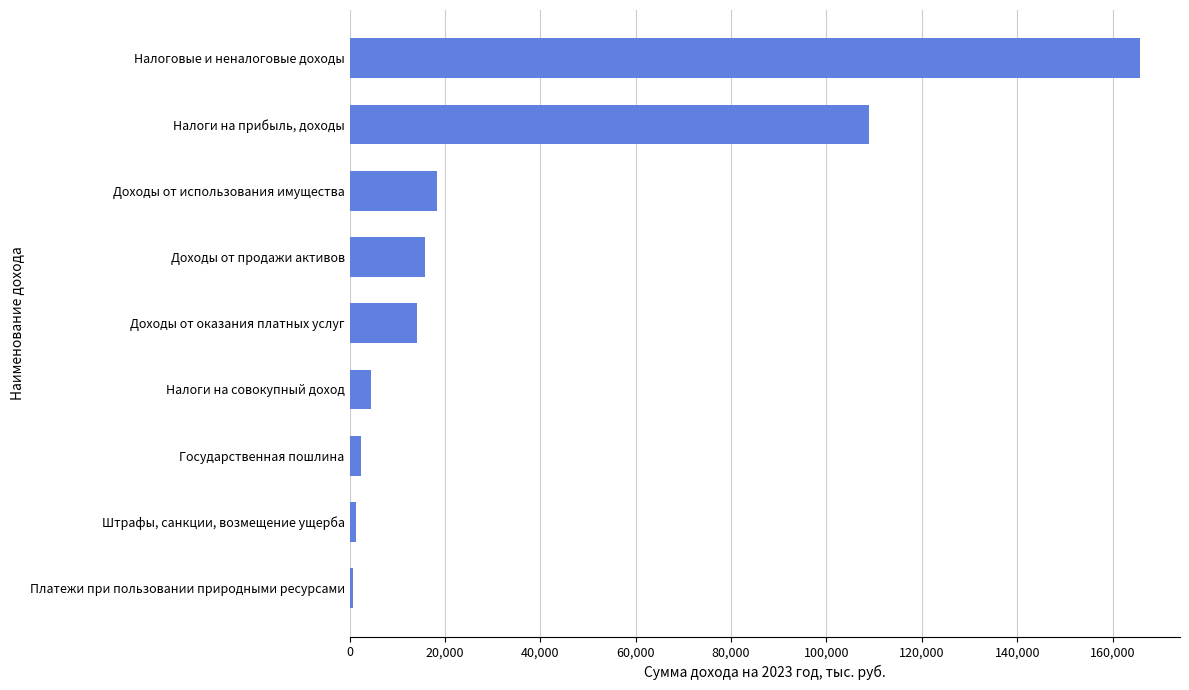

How many distinct data groups are displayed?

1